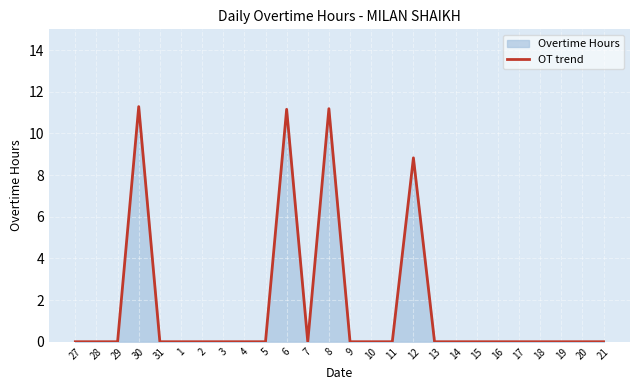

At which category does the data reach its first local valley?

7